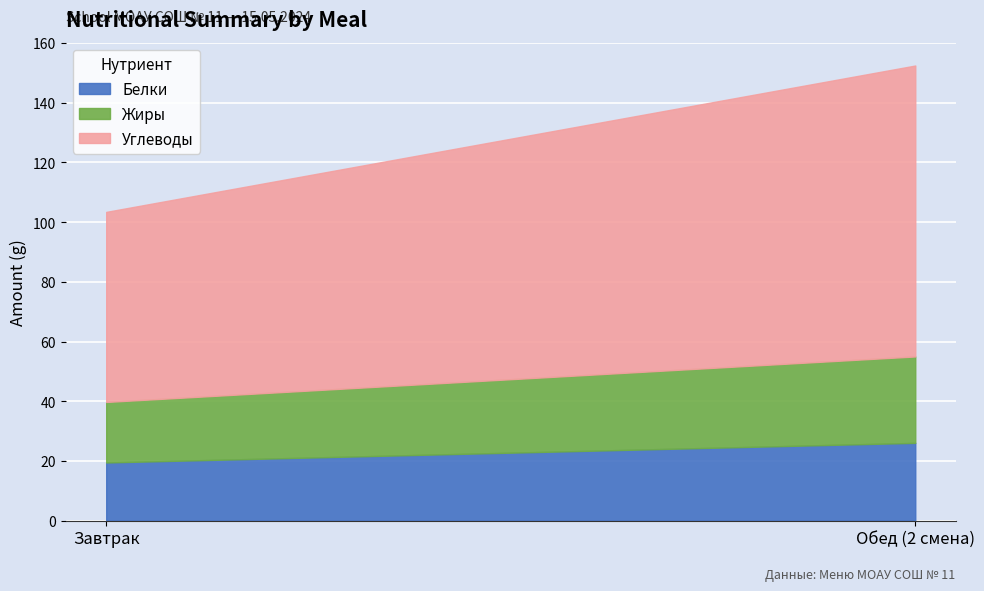

What is the highest value of the Белки series?

26.1